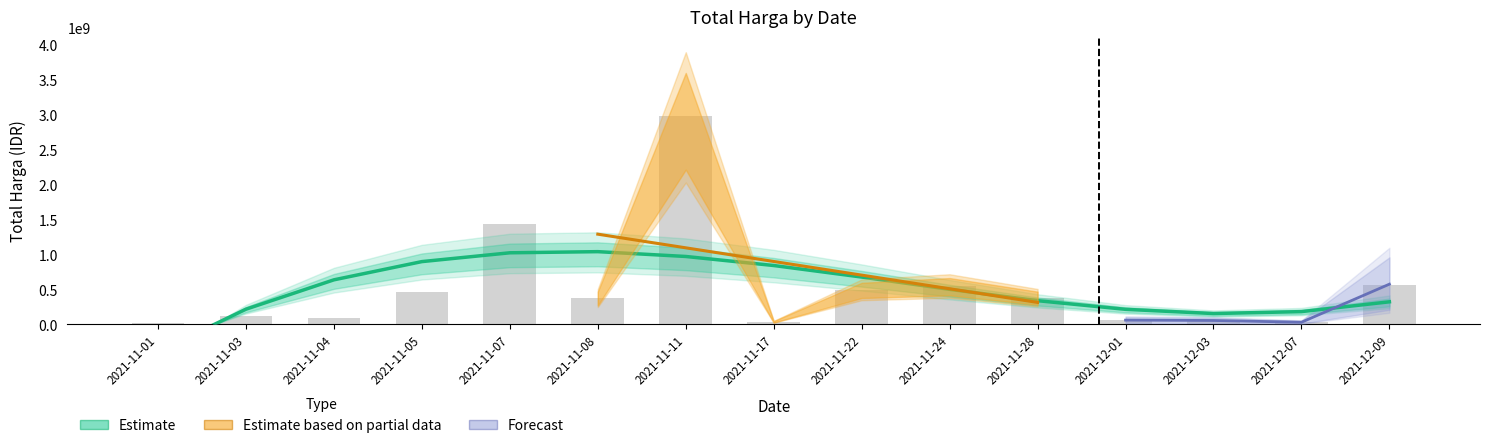

Reading right to left, list all the values displayed in this chart.

2021-12-09=559971000	2021-12-07=27412000	2021-12-03=51601000	2021-12-01=56152800	2021-11-28=373404000	2021-11-24=545335200	2021-11-22=493000000	2021-11-17=34292000	2021-11-11=2979033240	2021-11-08=369566000	2021-11-07=1425867900	2021-11-05=464002100	2021-11-04=90672075	2021-11-03=113662270	2021-11-01=12787500